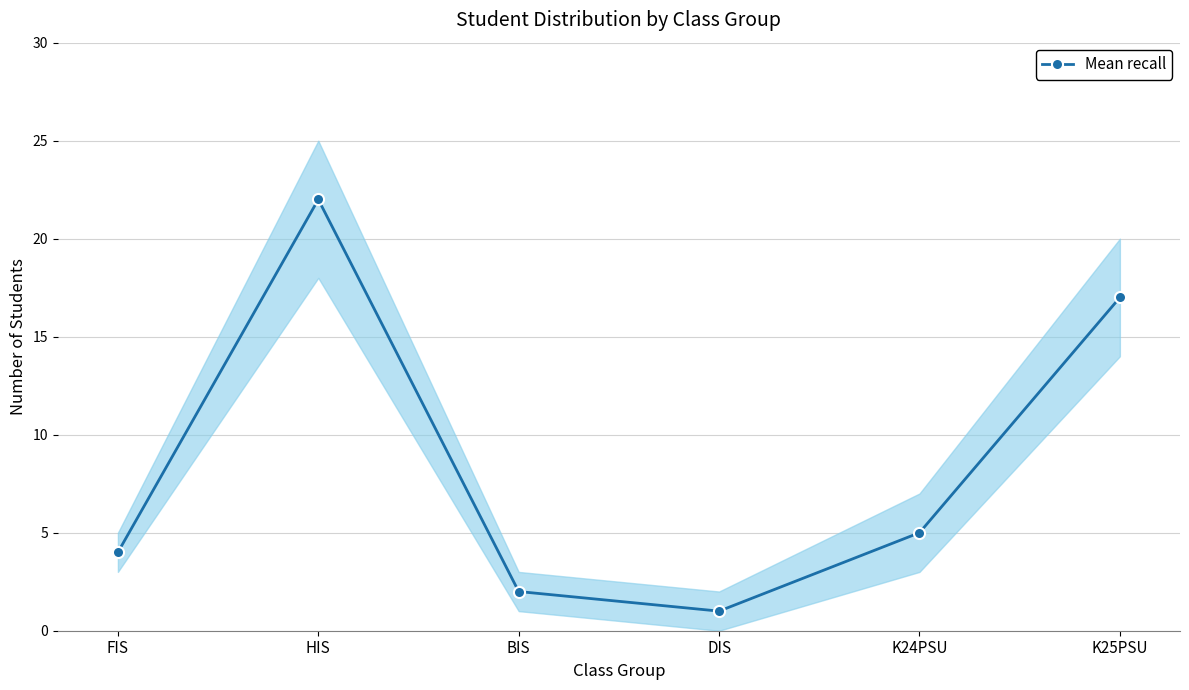

Reading right to left, extract all data points from this chart.

K25PSU=17	K24PSU=5	DIS=1	BIS=2	HIS=22	FIS=4